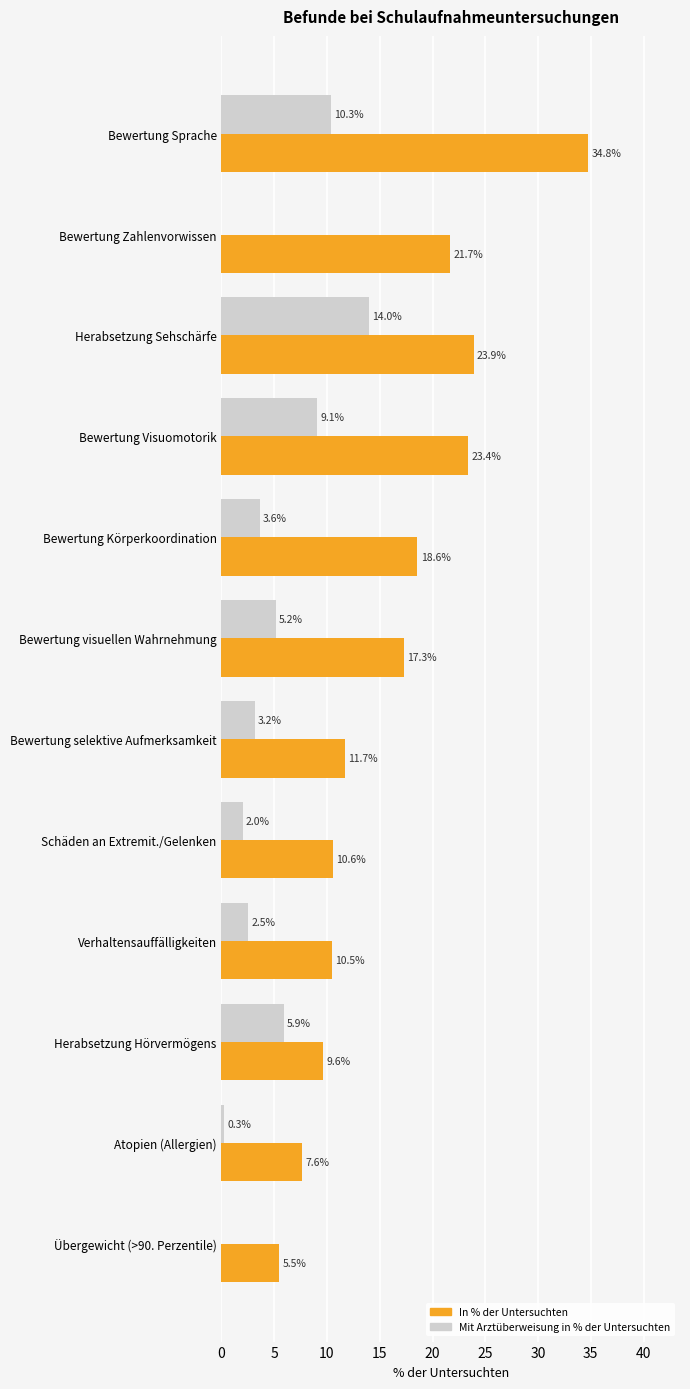

Where is In % der Untersuchten nearest to the value 20?

Bewertung Körperkoordination